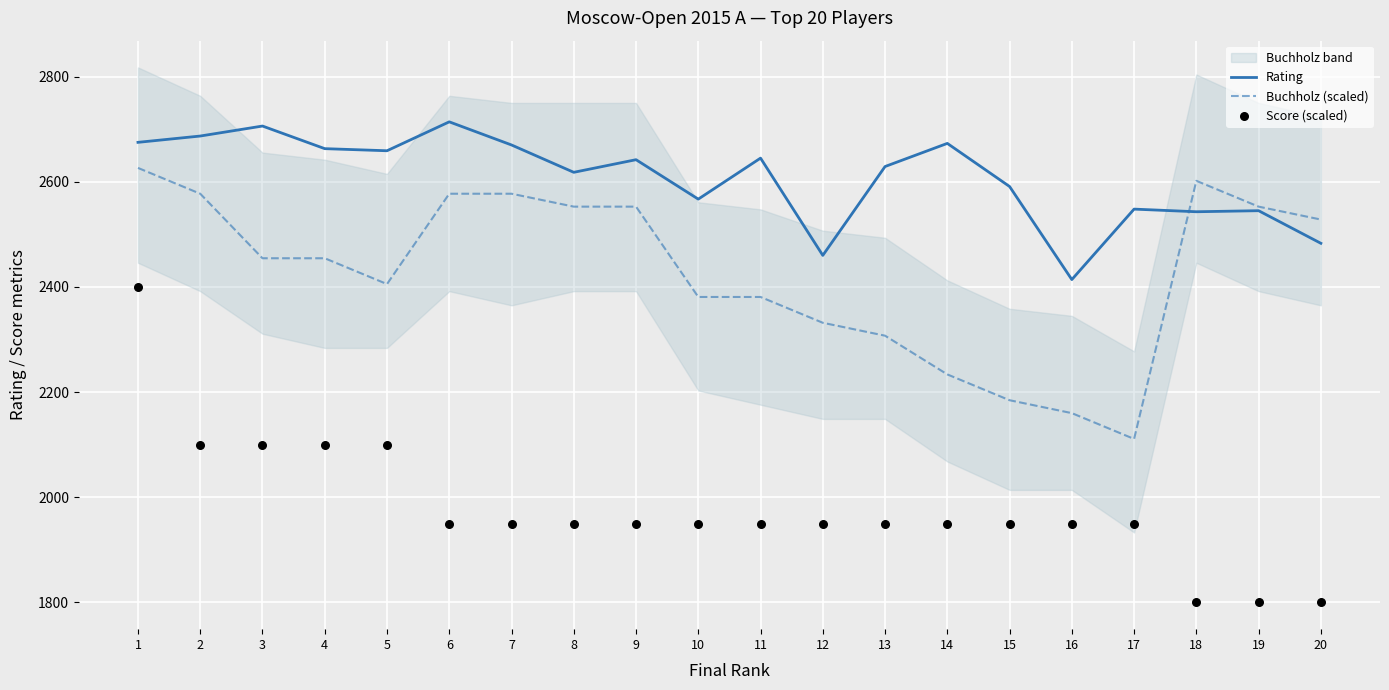

Is the value of Score (scaled) at 13 greater than the value of Rating at 19?

No